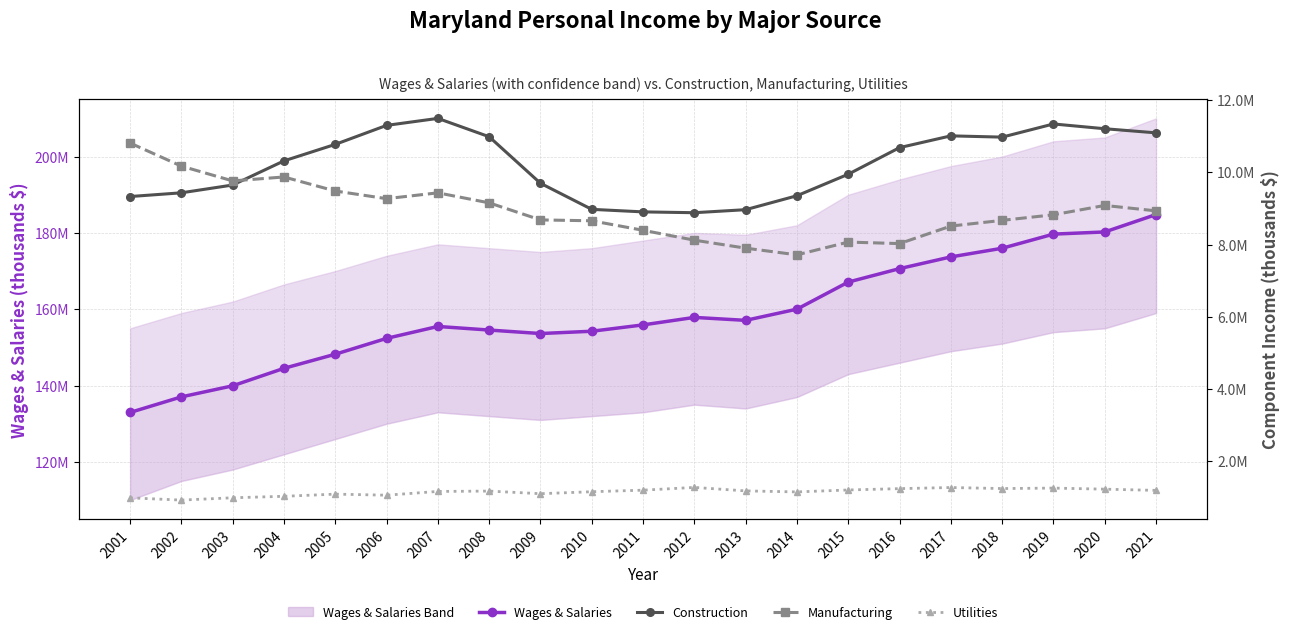

True or false: Manufacturing and Utilities cross at least once.

False